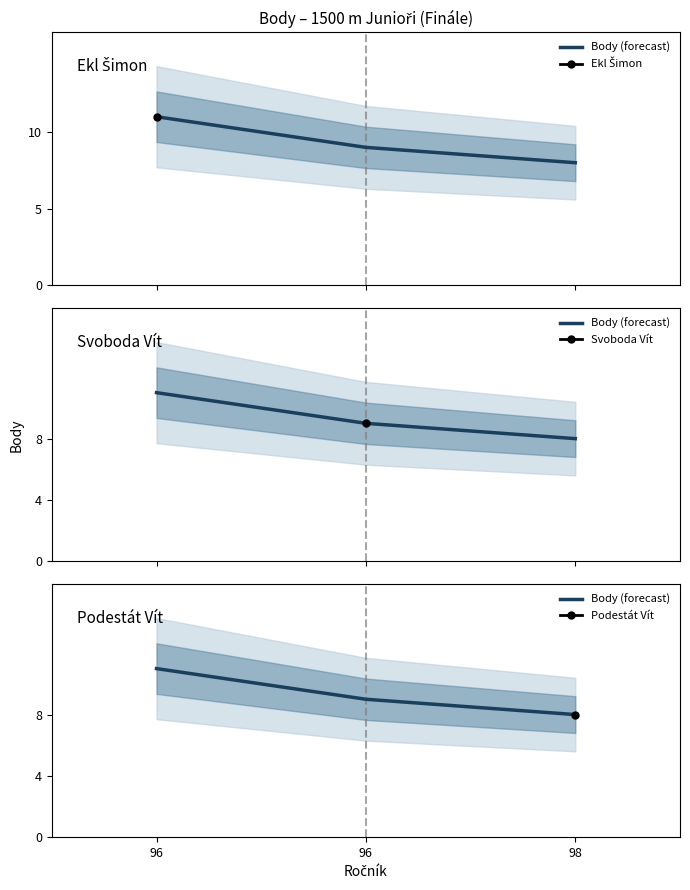

Is it true that the value at 96 is 11?

True